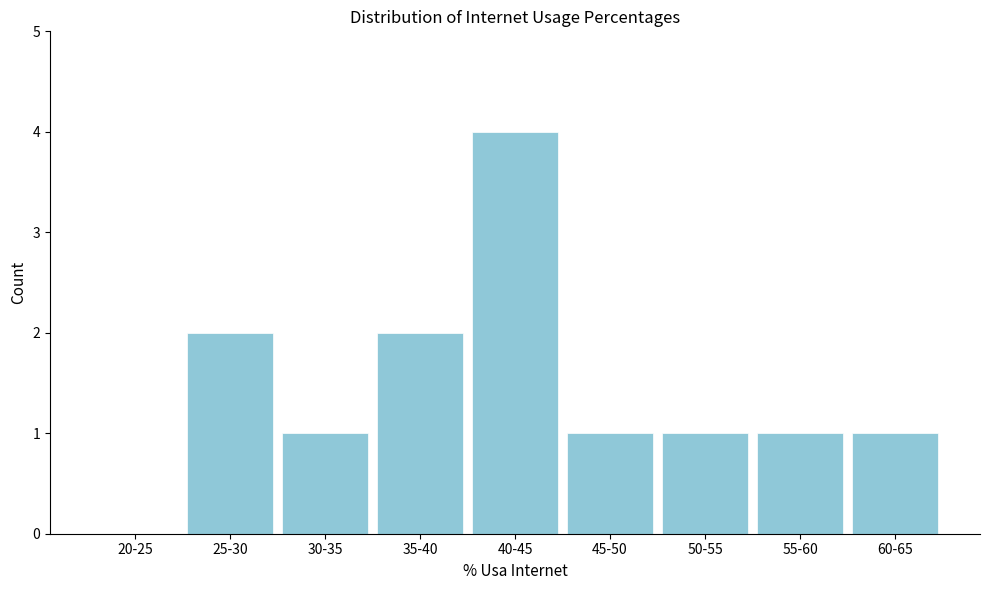

Reading left to right, list all the values displayed in this chart.

20-25=0	25-30=2	30-35=1	35-40=2	40-45=4	45-50=1	50-55=1	55-60=1	60-65=1